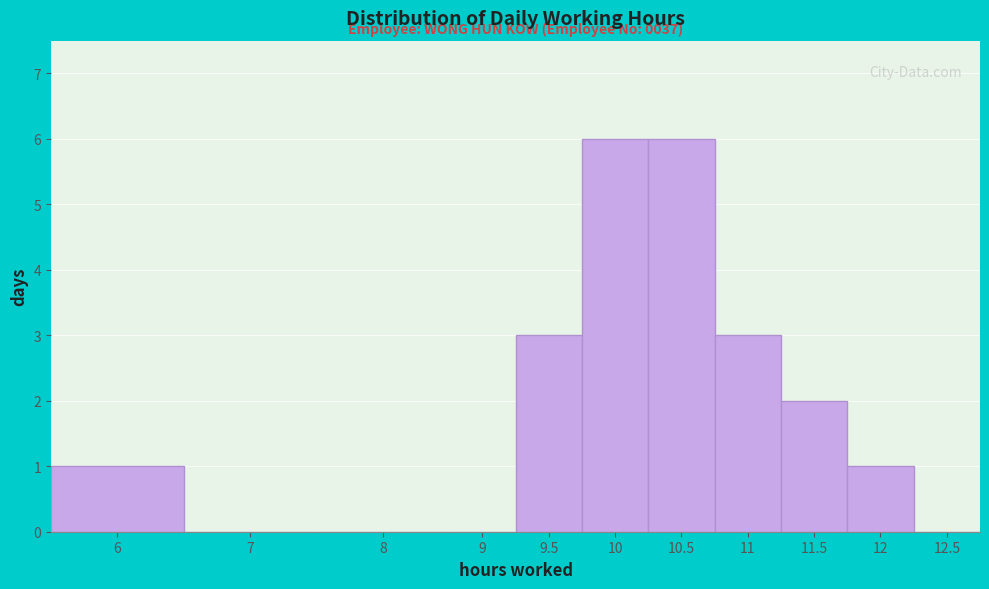

Reading left to right, what are all the values shown in this chart?

6=1	7=0	8=0	9=0	9.5=3	10=6	10.5=6	11=3	11.5=2	12=1	12.5=0